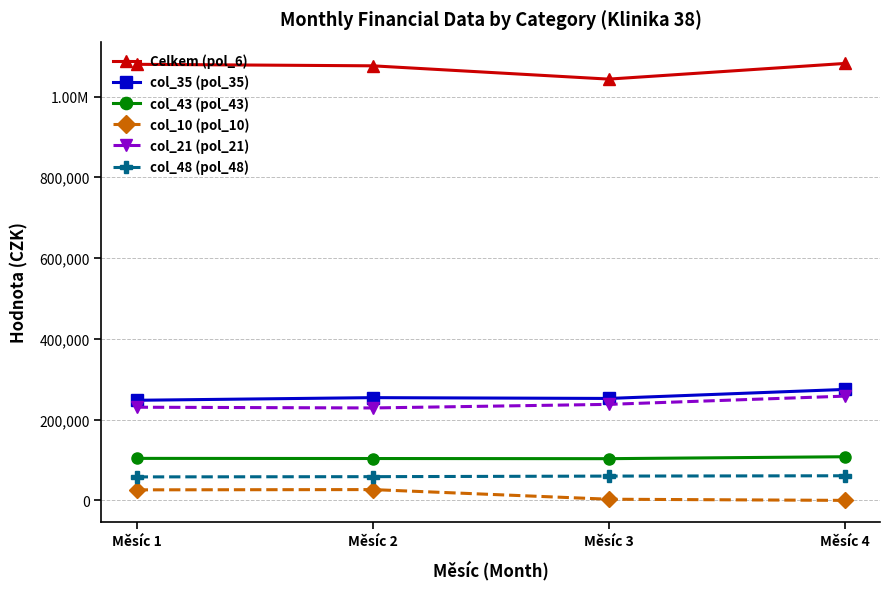

What are all the series names shown in the legend?

Celkem (pol_6), col_35 (pol_35), col_43 (pol_43), col_10 (pol_10), col_21 (pol_21), col_48 (pol_48)